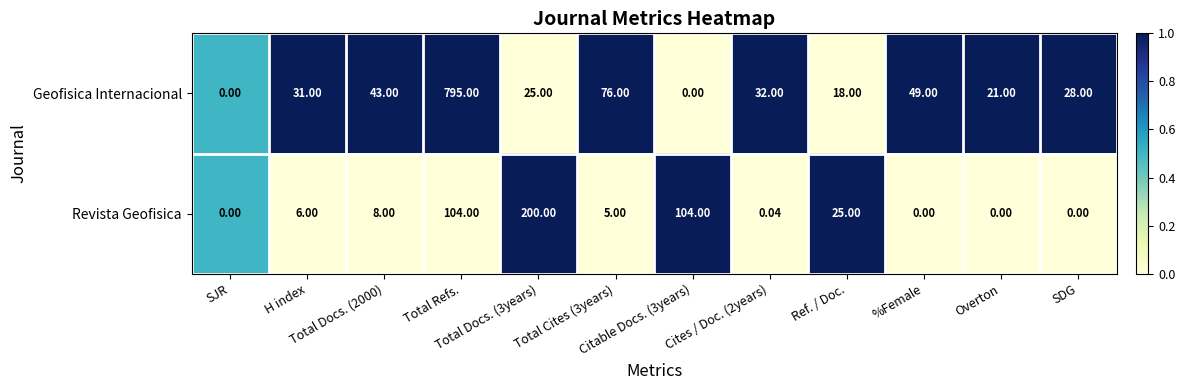

At which category is the sum across all series the highest?

Total Refs.